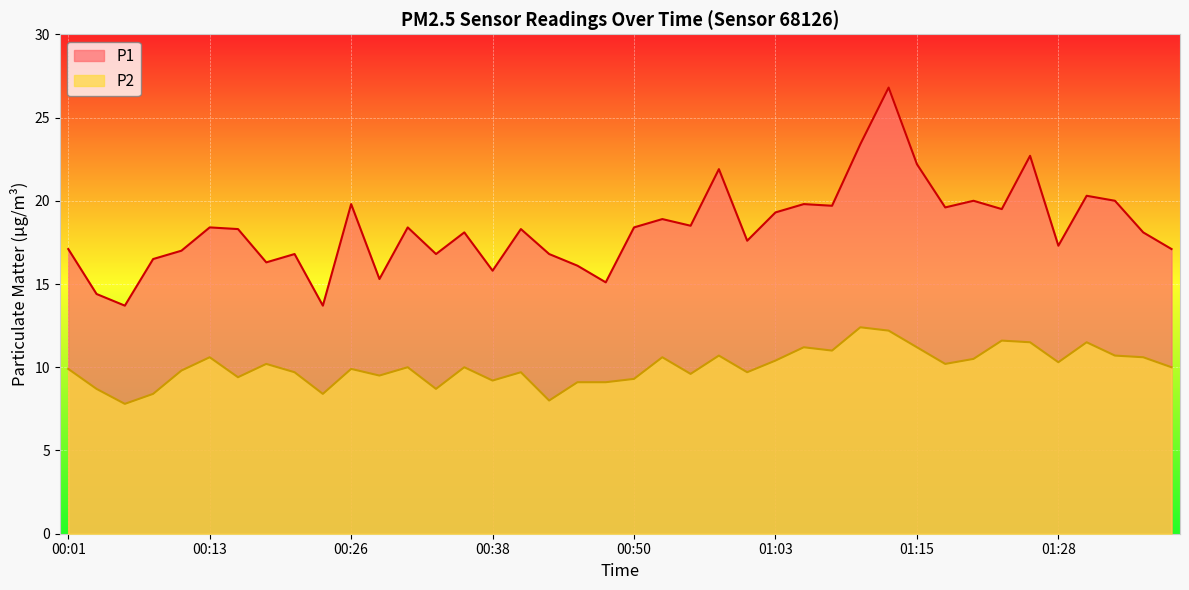

What is the label of the 19th point from the right?

00:53